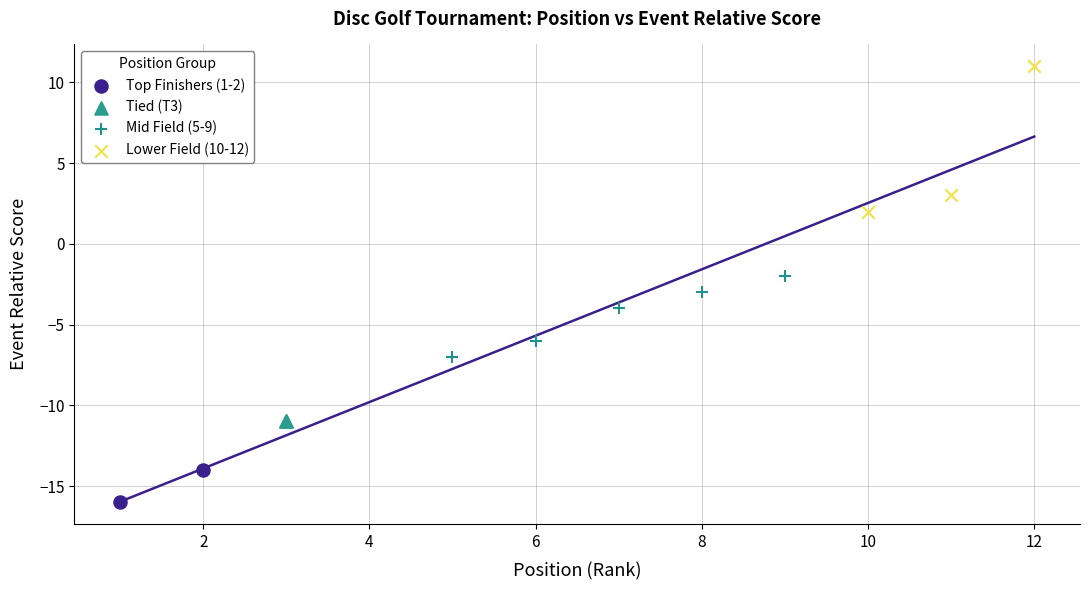

Which series contains the lowest Y value?

Top Finishers (1-2)